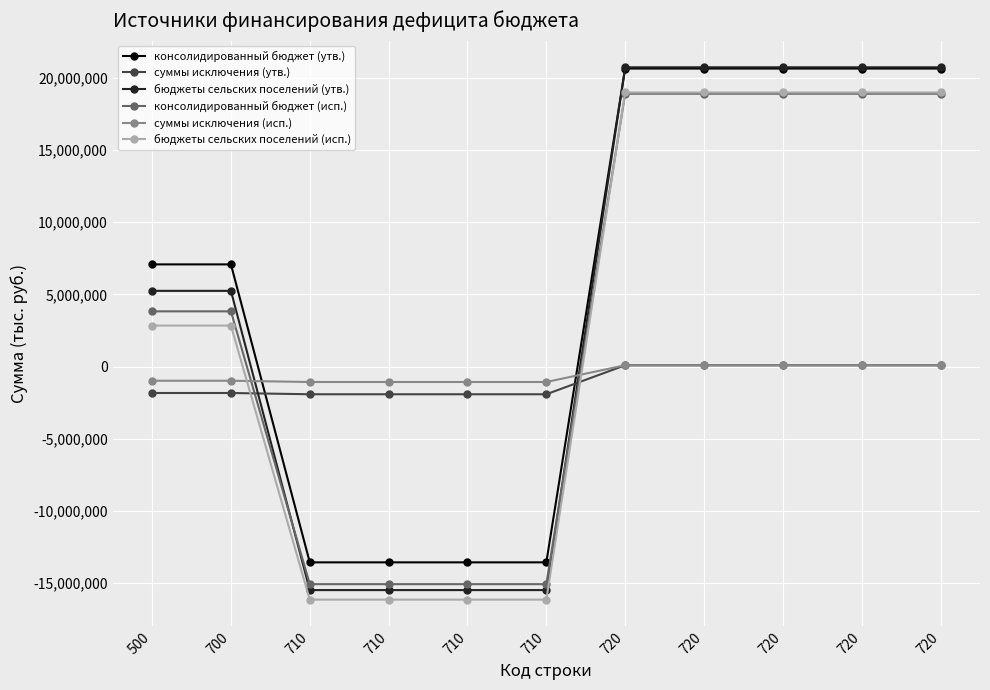

Reading right to left, extract all data points from this chart.

консолидированный бюджет (утв.): 720=20657600.0	720=20657600.0	720=20657600.0	720=20657600.0	720=20657600.0	710=-13576700.0	710=-13576700.0	710=-13576700.0	710=-13576700.0	700=7080900.0	500=7080900.0
суммы исключения (утв.): 720=87700.0	720=87700.0	720=87700.0	720=87700.0	720=87700.0	710=-1923200.0	710=-1923200.0	710=-1923200.0	710=-1923200.0	700=-1835500.0	500=-1835500.0
бюджеты сельских поселений (утв.): 720=20745300.0	720=20745300.0	720=20745300.0	720=20745300.0	720=20745300.0	710=-15499900.0	710=-15499900.0	710=-15499900.0	710=-15499900.0	700=5245400.0	500=5245400.0
консолидированный бюджет (исп.): 720=18912891.5	720=18912891.5	720=18912891.5	720=18912891.5	720=18912891.5	710=-15088069.7	710=-15088069.7	710=-15088069.7	710=-15088069.7	700=3824821.8	500=3824821.8
суммы исключения (исп.): 720=87300.0	720=87300.0	720=87300.0	720=87300.0	720=87300.0	710=-1072900.0	710=-1072900.0	710=-1072900.0	710=-1072900.0	700=-985600.0	500=-985600.0
бюджеты сельских поселений (исп.): 720=19000191.5	720=19000191.5	720=19000191.5	720=19000191.5	720=19000191.5	710=-16160969.7	710=-16160969.7	710=-16160969.7	710=-16160969.7	700=2839221.8	500=2839221.8